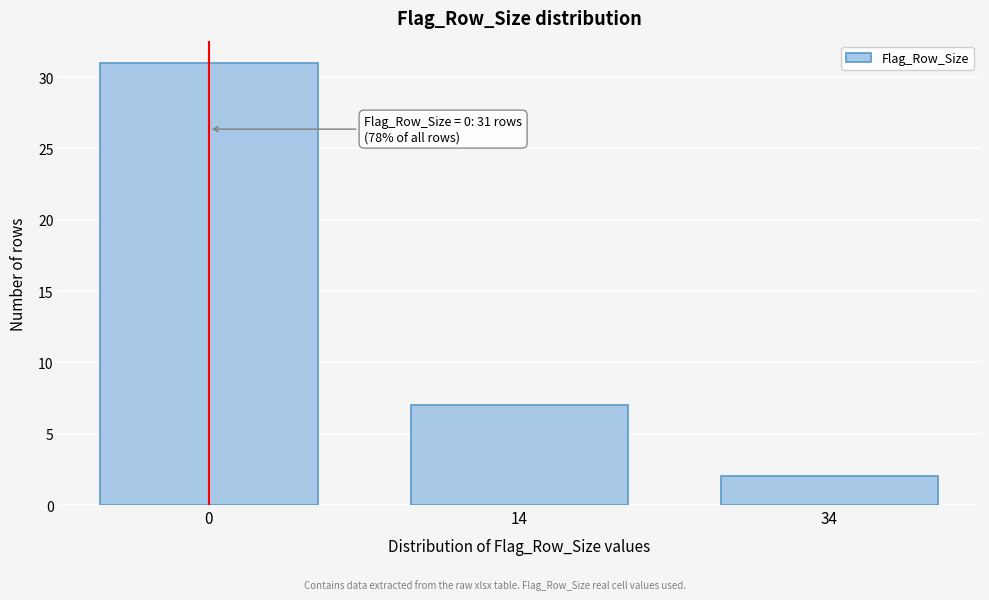

Reading right to left, extract all data points from this chart.

34=2	14=7	0=31